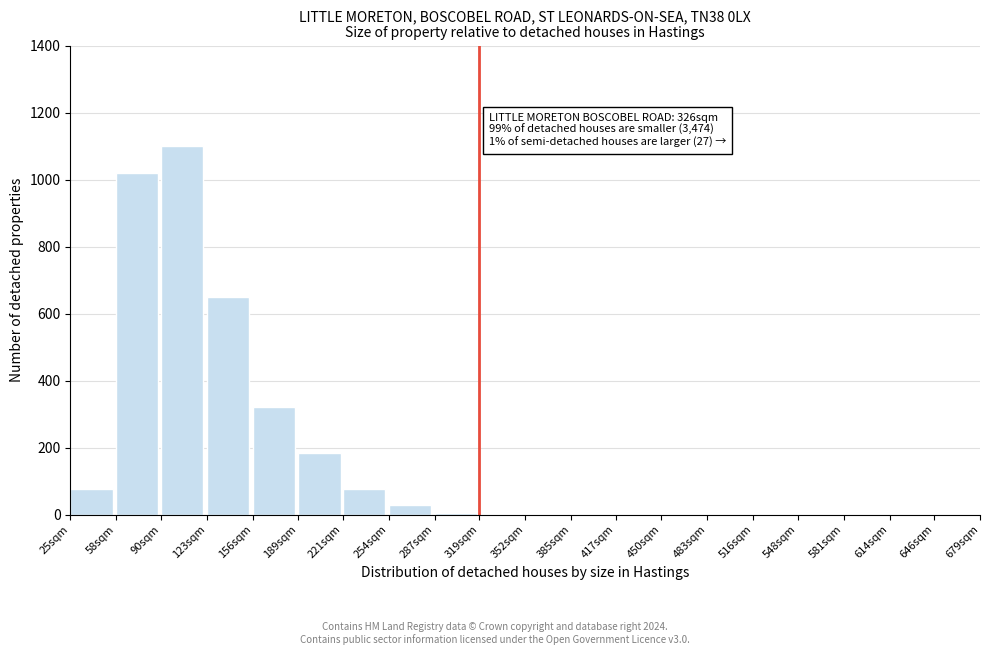

Which has a higher value, 156sqm or 123sqm?

123sqm